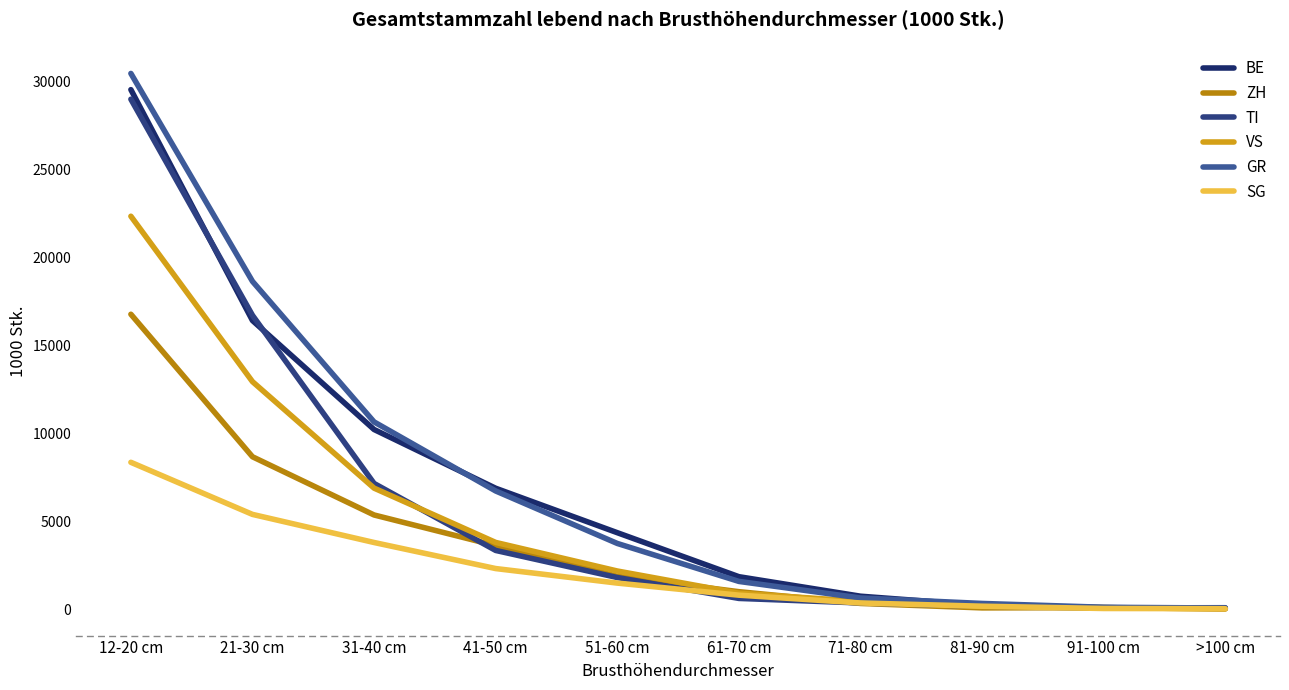

How many series are shown in this chart?

6